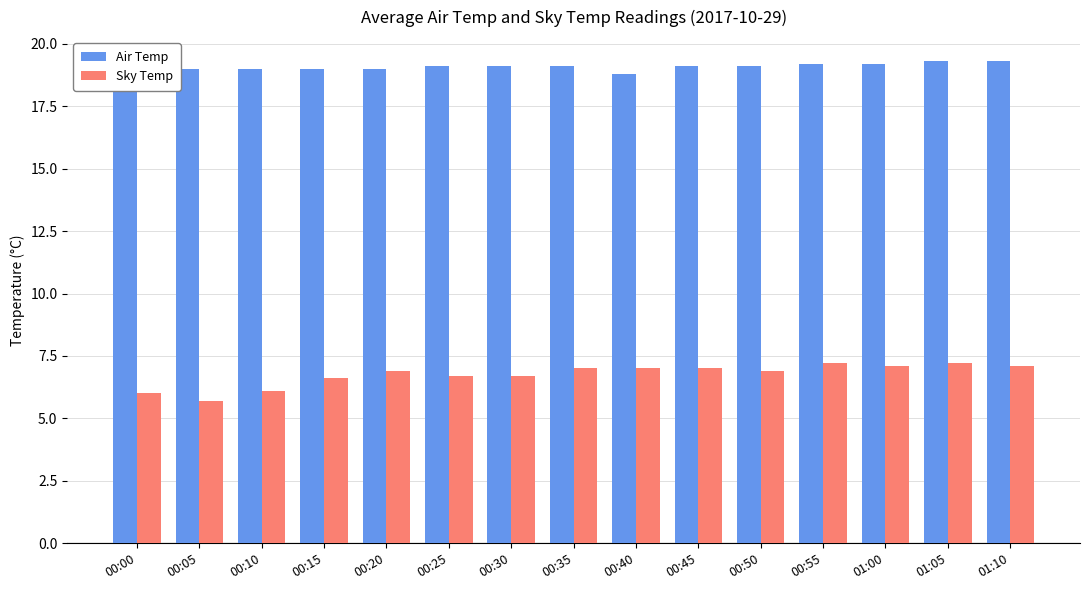

What is the value of the Air Temp bar at the 3rd from the left?

19.0